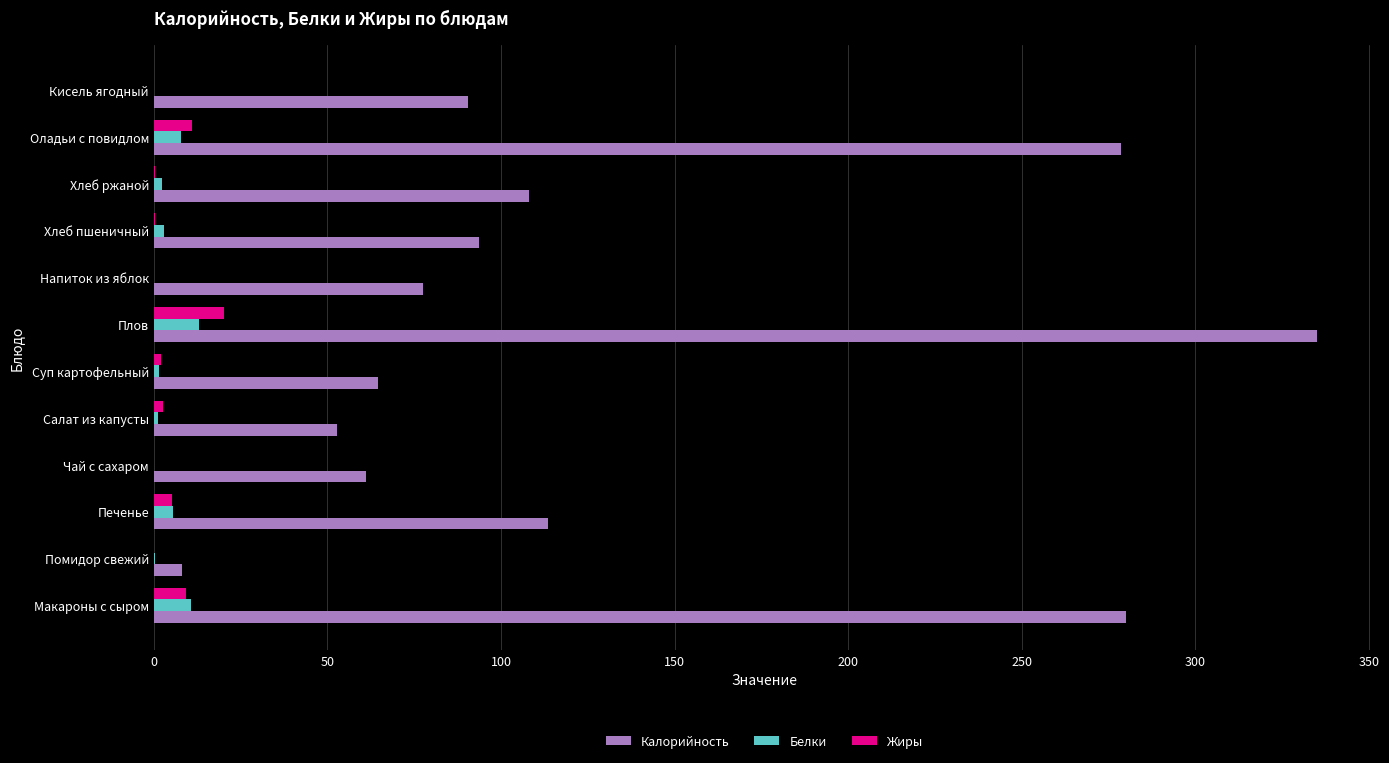

Which series changed the most between Хлеб ржаной and Оладьи с повидлом?

Калорийность